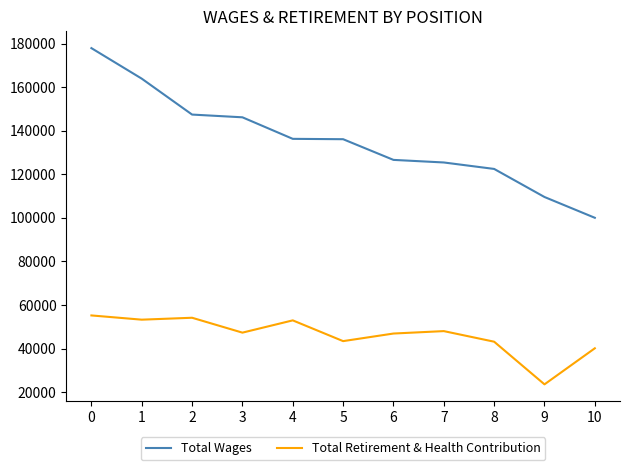

Where is Total Retirement & Health Contribution nearest to the value 39362?

10